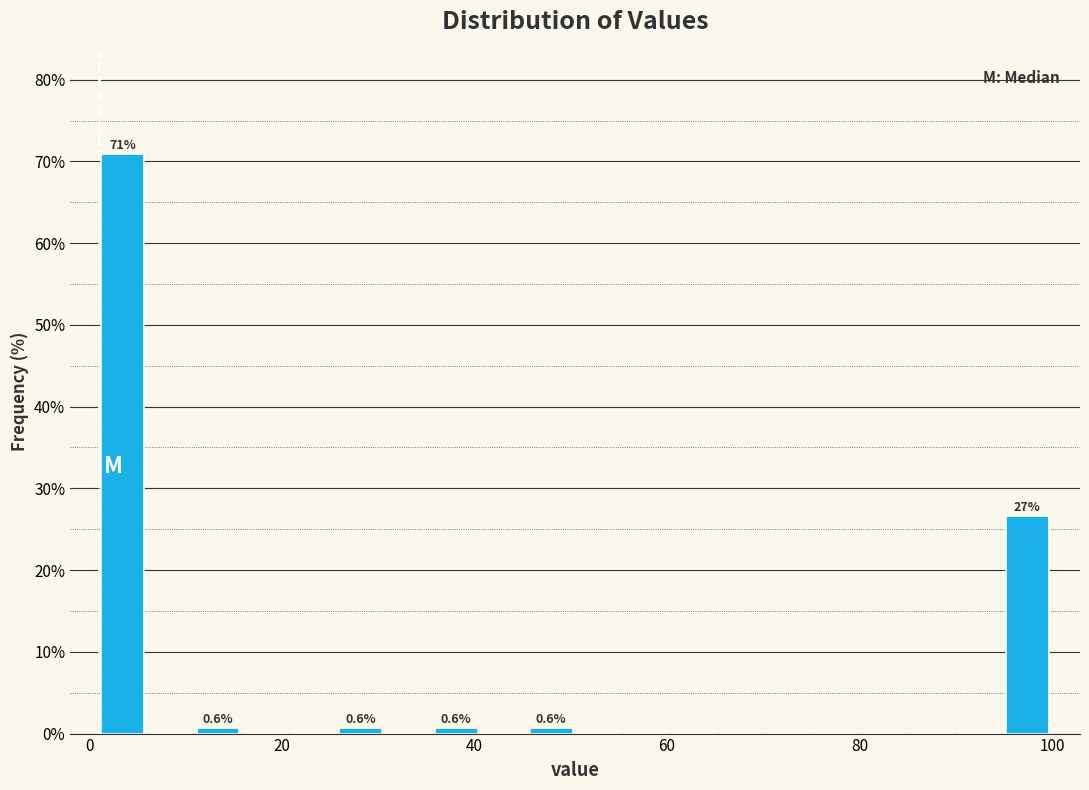

Read against the x-axis, roughly where is the centre of the tallest bar?

4